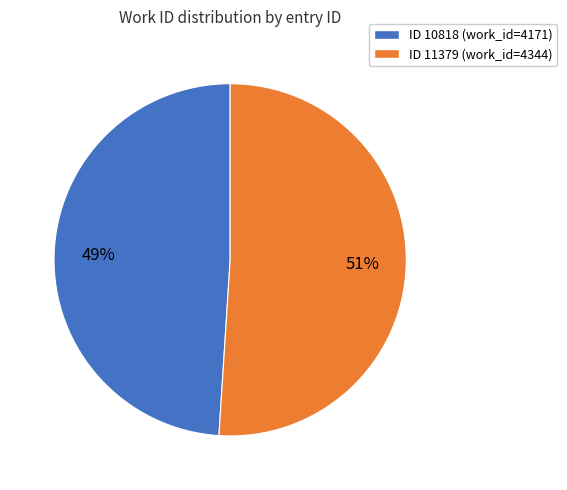

To the nearest percent, what is the difference between the largest and smallest slice percentages?

2%